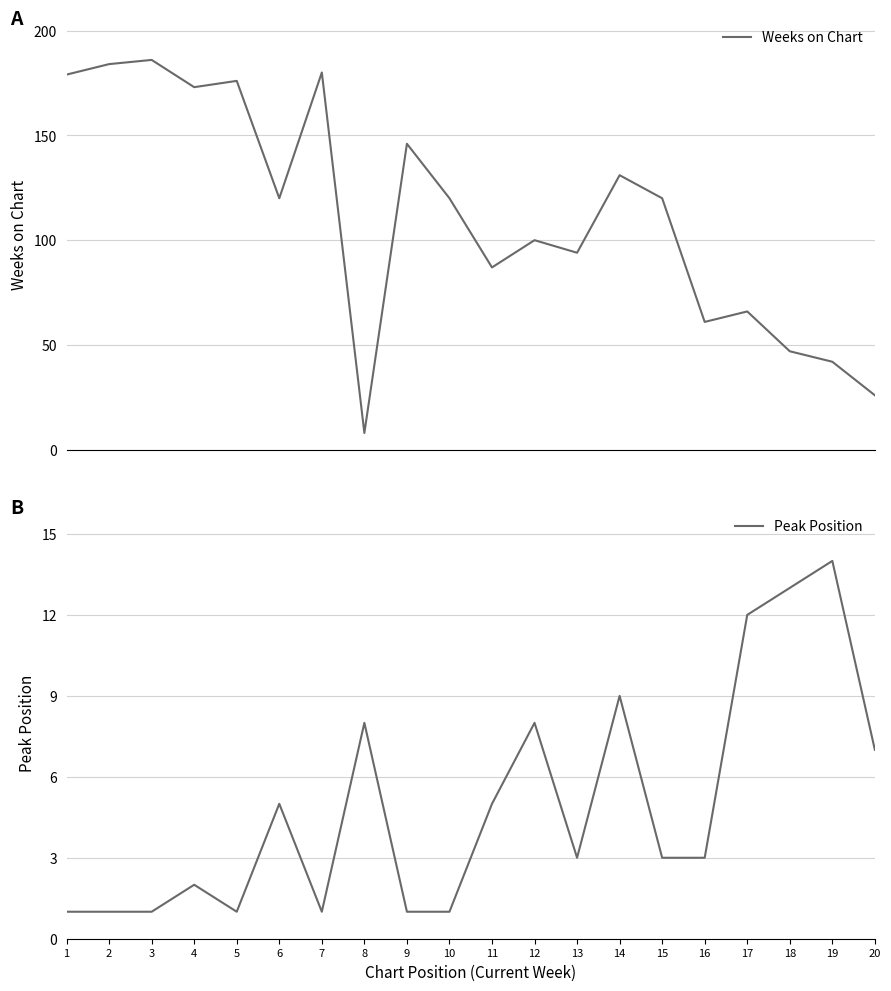

What value does the Weeks on Chart series have at 1, to the nearest 5?

180